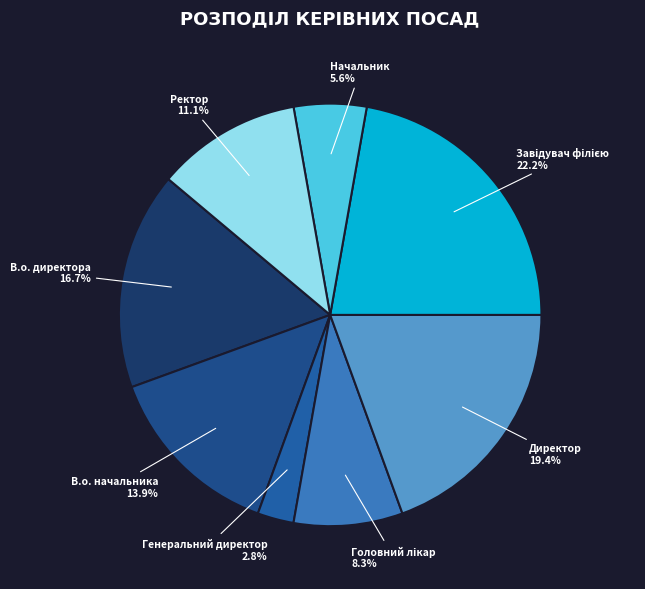

How many slices are in this pie chart?

8